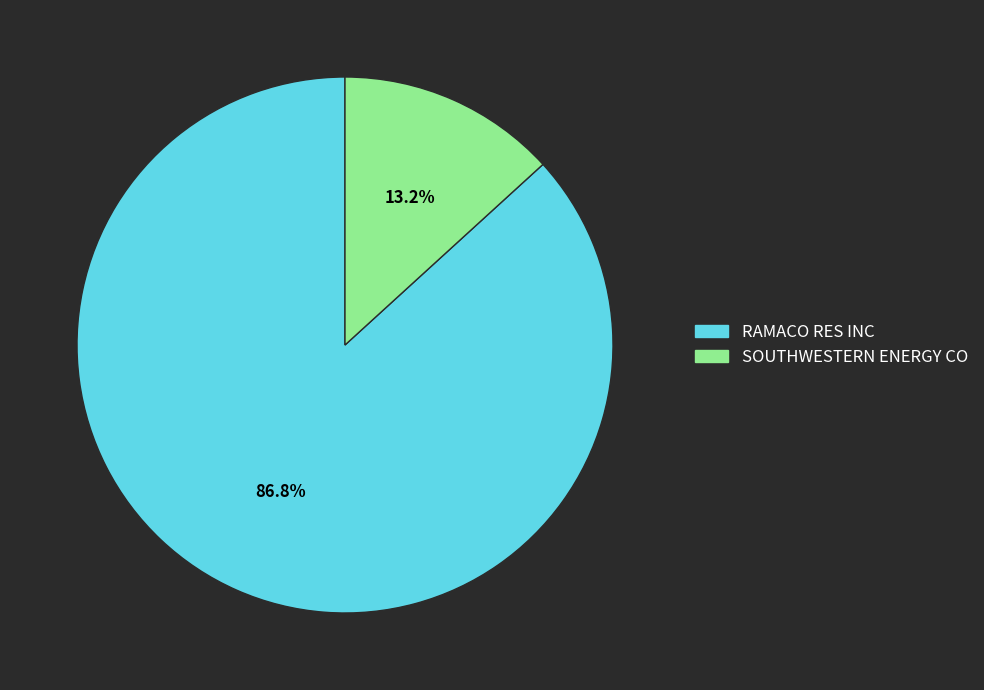

To the nearest percent, what percentage of the pie is RAMACO RES INC?

87%